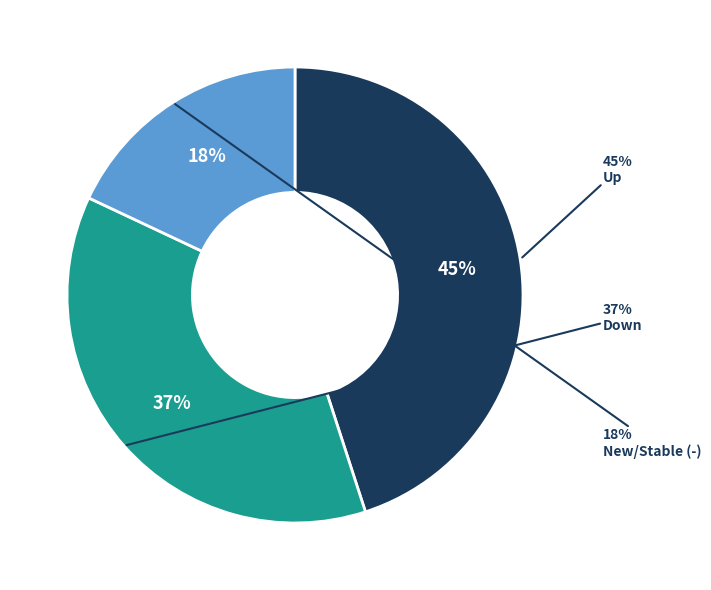

What is the total percentage of down and -?

55.0%